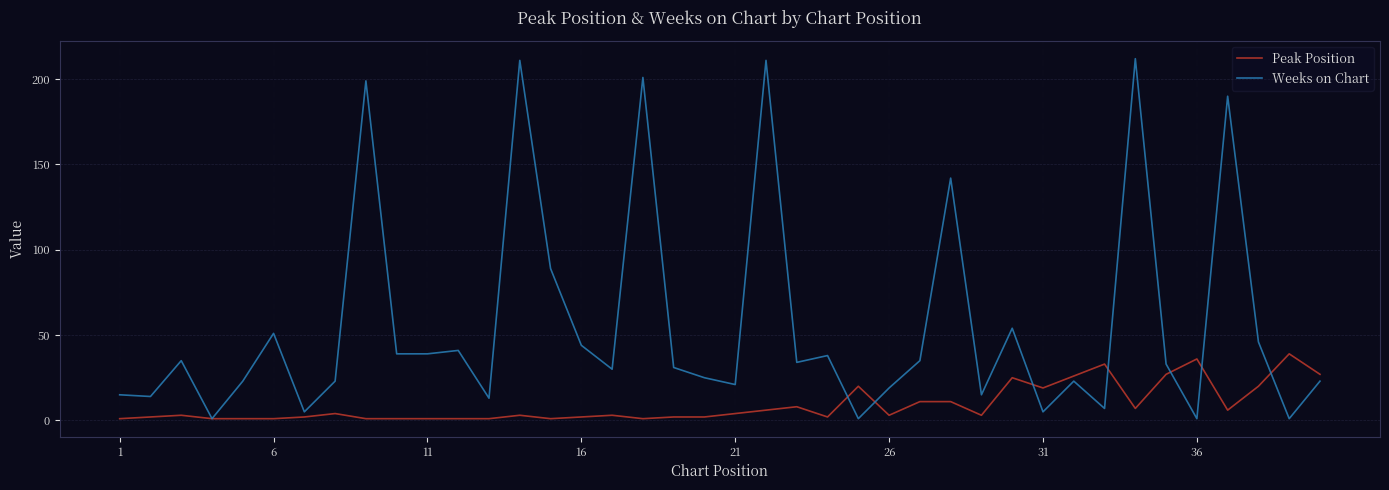

Does the chart display data point markers on the line(s)?

No